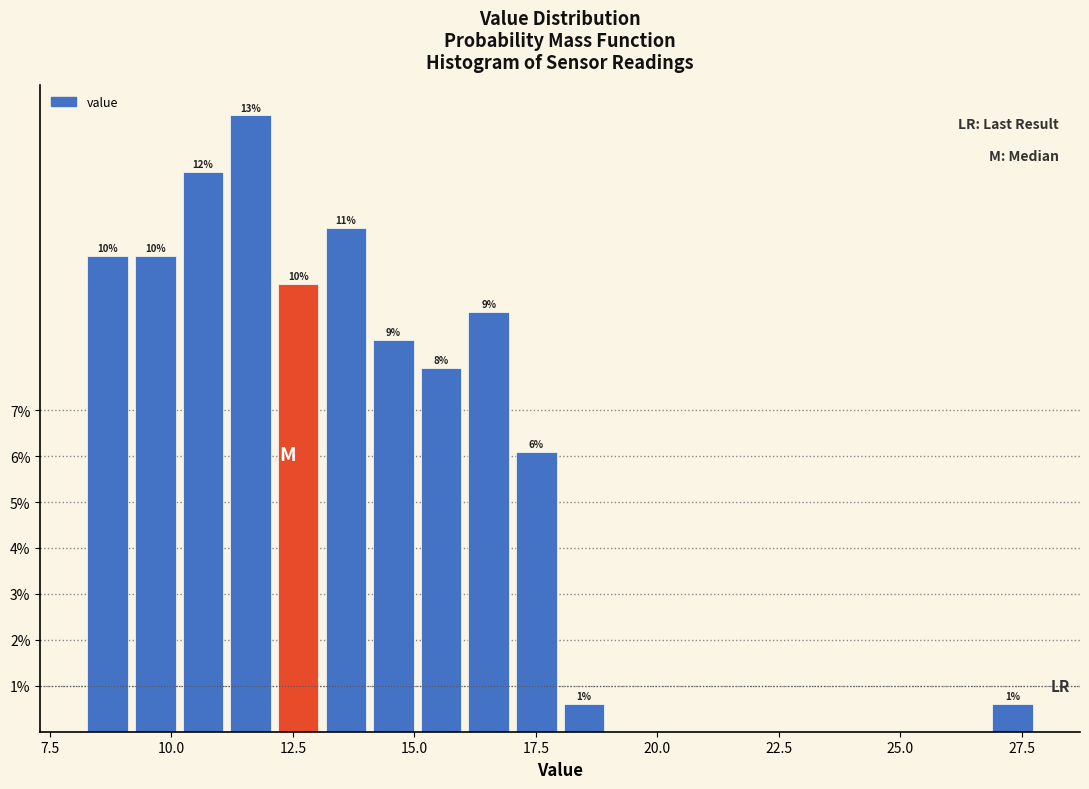

Around what value on the x-axis is the tallest bar? Give the approximate position of its centre, as read against the axis.

11.5